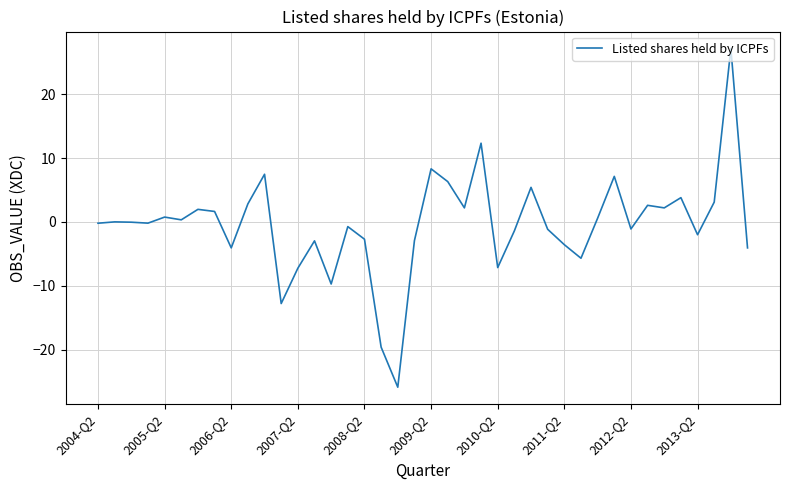

What is the minimum value shown in the chart?

-25.9